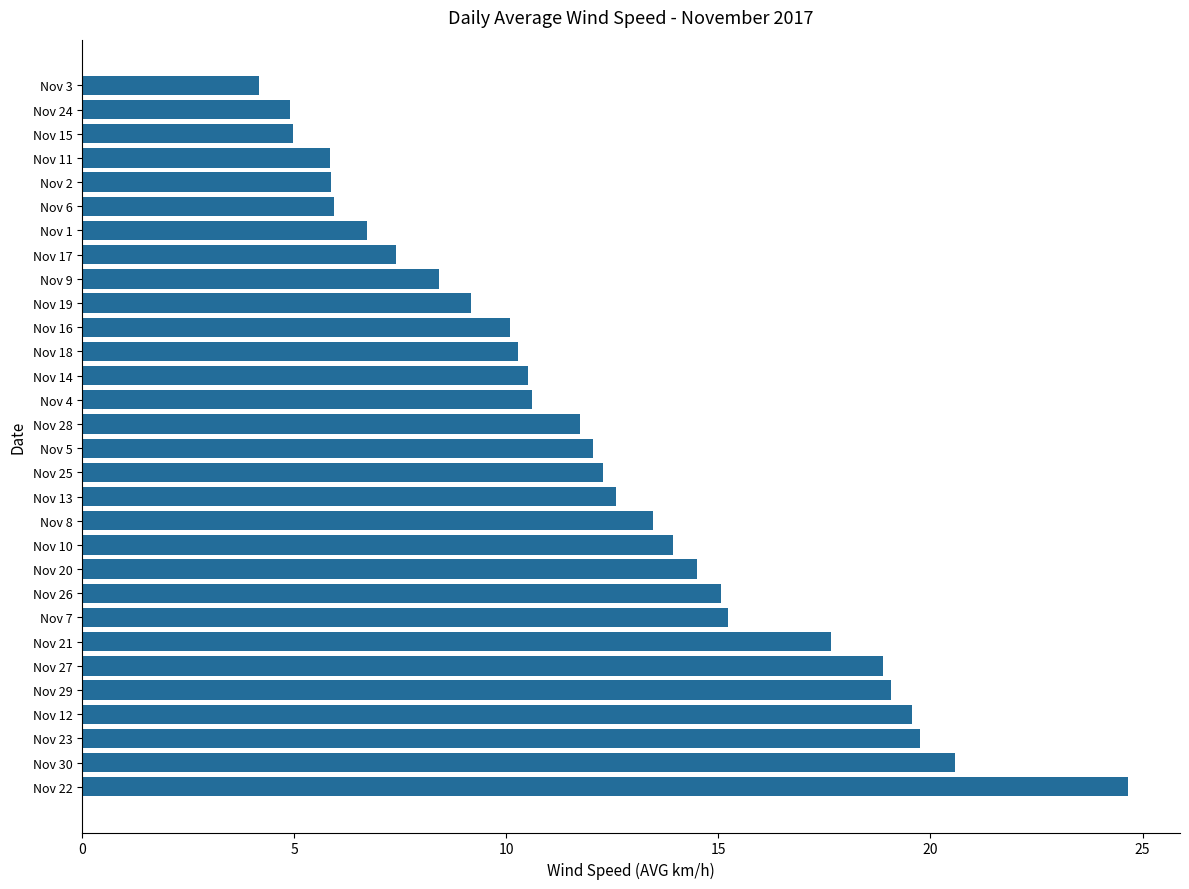

What is the difference between the second highest and minimum values?

16.4